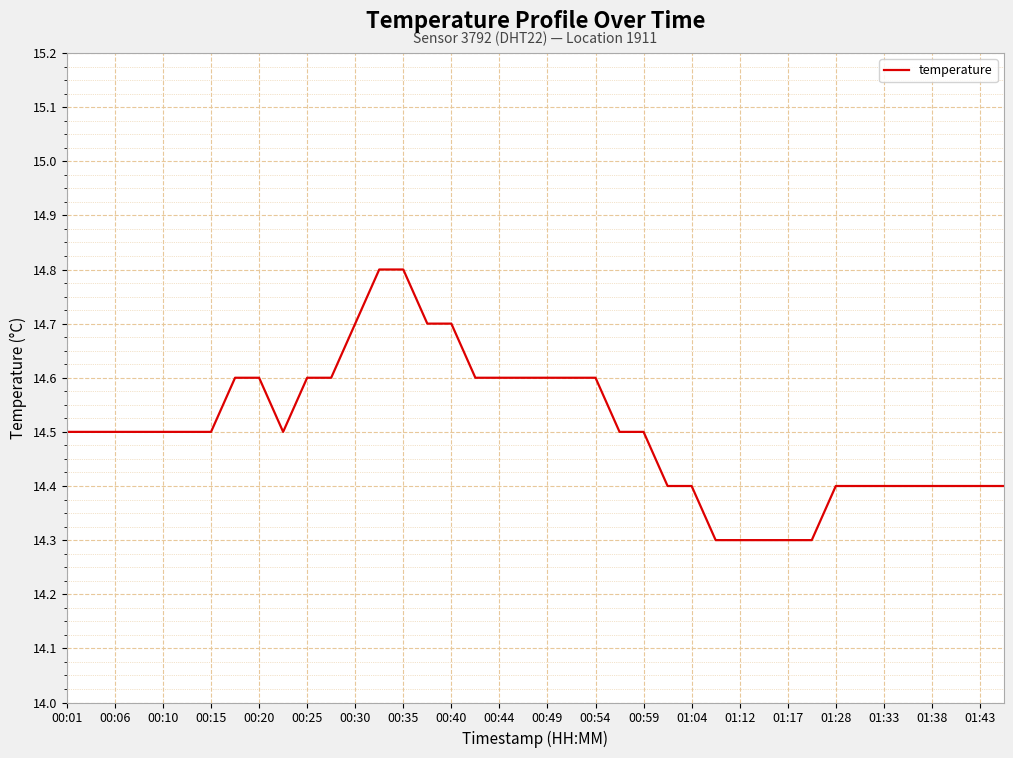

Count the values in the range 14 to 15.

40